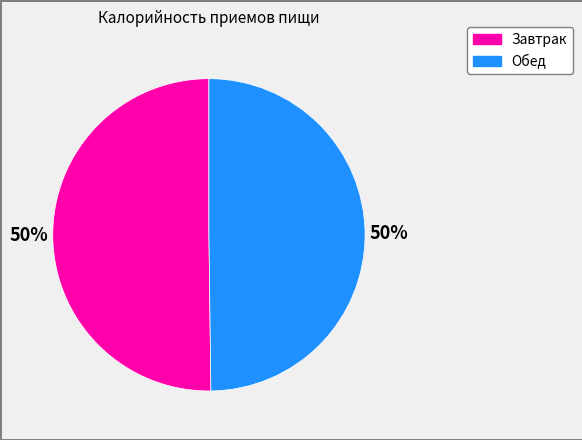

What percentage is the Завтрак slice, to the nearest percent?

50%